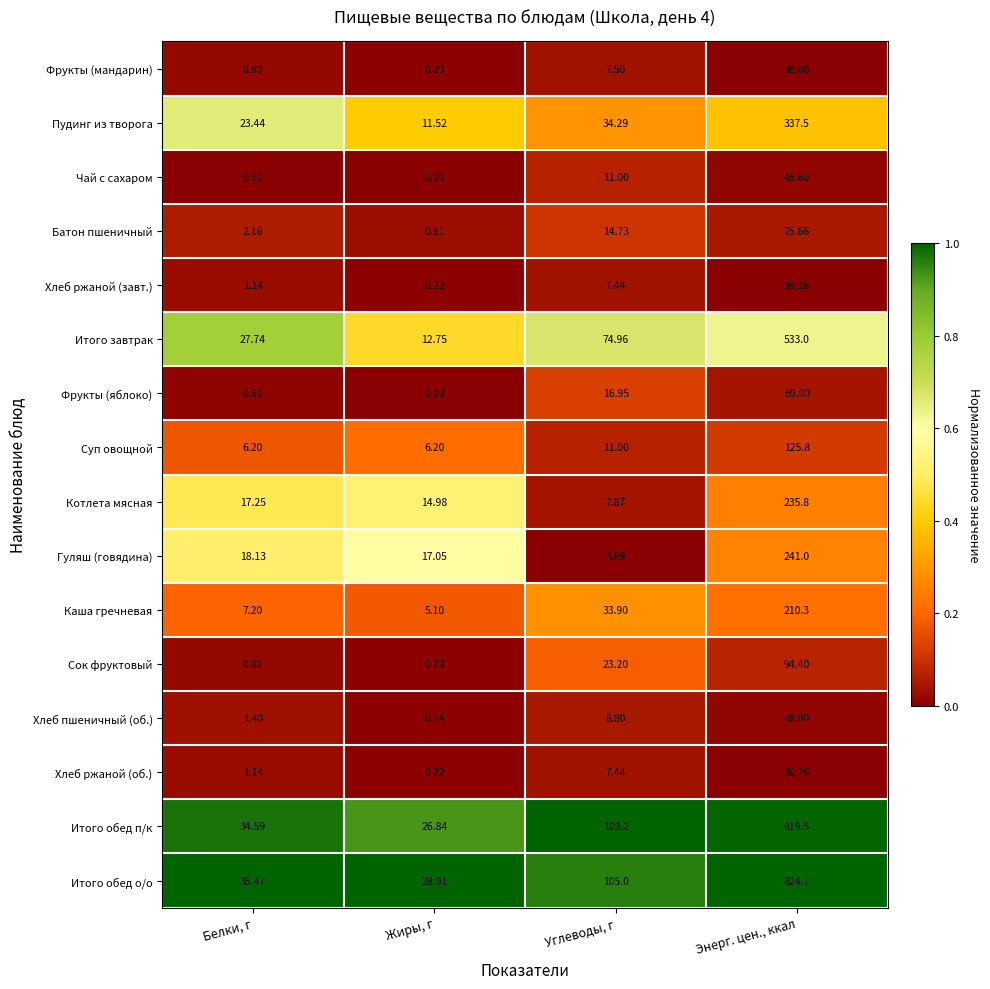

At which label does Сок фруктовый reach its minimum?

Жиры, г